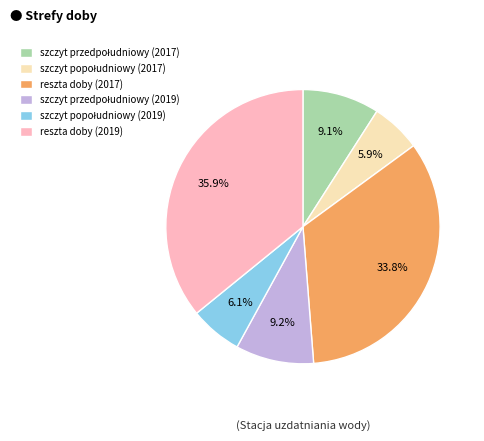

How much of the chart is everything except reszta doby (2019)?

64.1%